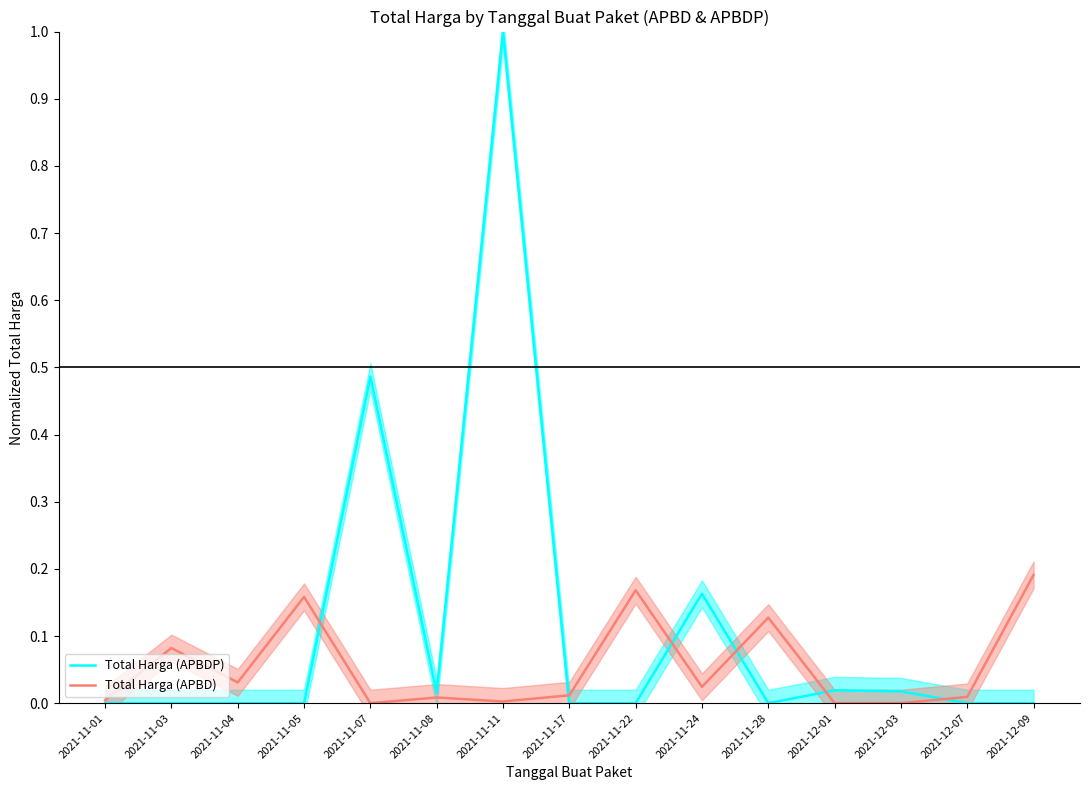

What is the approximate value of Total Harga (APBD) at 2021-11-28?

0.1